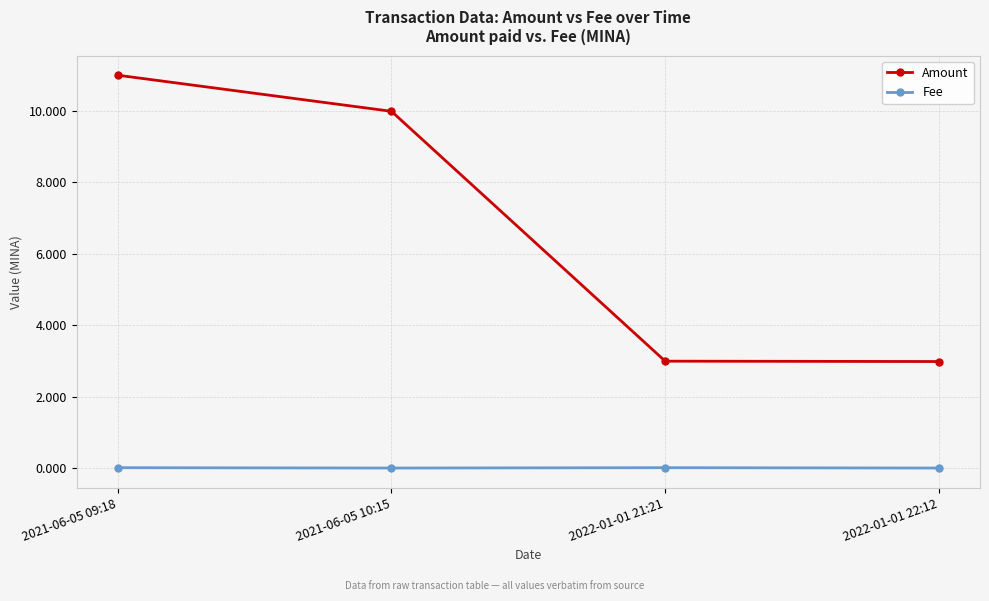

Rank the series by their average value, from highest to lowest.

Amount, Fee